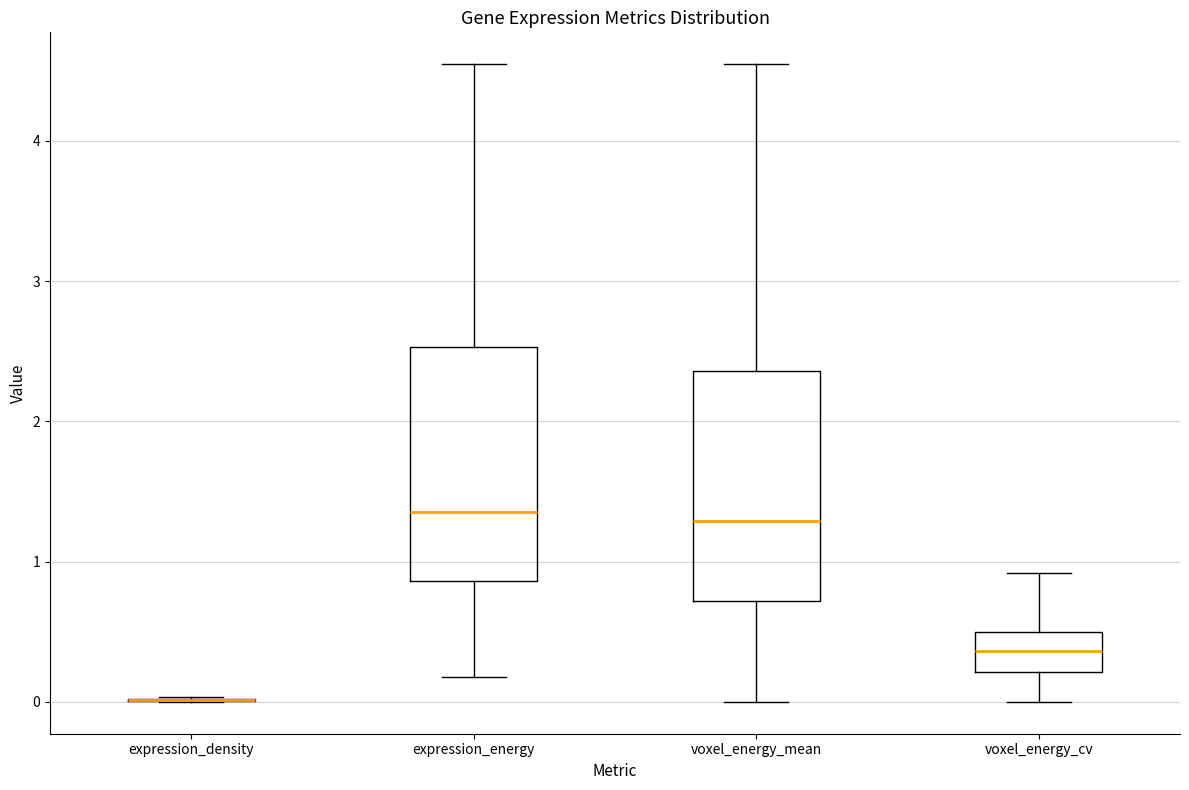

Reading left to right, read every box against the y-axis: the position of its median line, the range the box covers, and the ends of its whiskers. The values are not printed on the chart, so give them approximately, as read against the axis.

expression_density: box collapsed to a line at 0.0, whiskers 0.0 to 0.0
expression_energy: median 1.4, box 0.9 to 2.5, whiskers 0.2 to 4.5
voxel_energy_mean: median 1.3, box 0.7 to 2.4, whiskers 0.0 to 4.5
voxel_energy_cv: median 0.4, box 0.2 to 0.5, whiskers 0.0 to 0.9